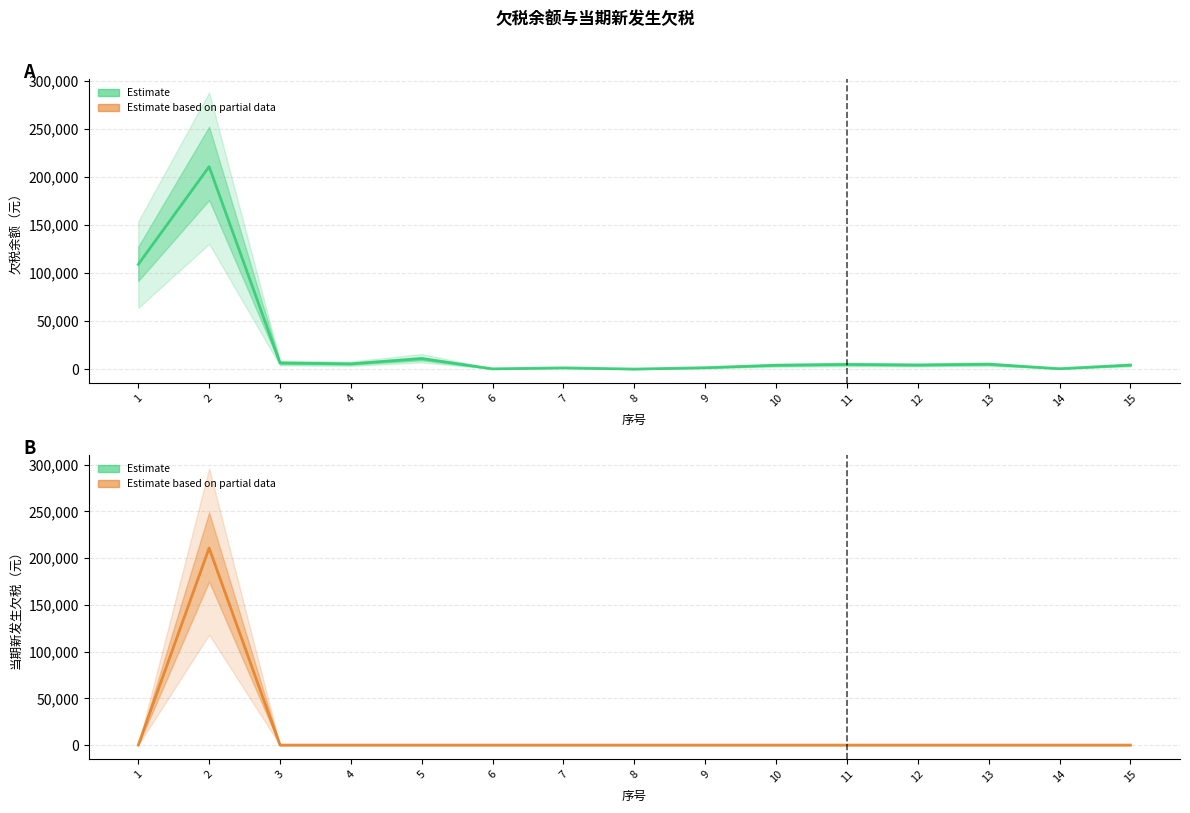

At which label is 当期新发生欠税 closest to 105371?

1